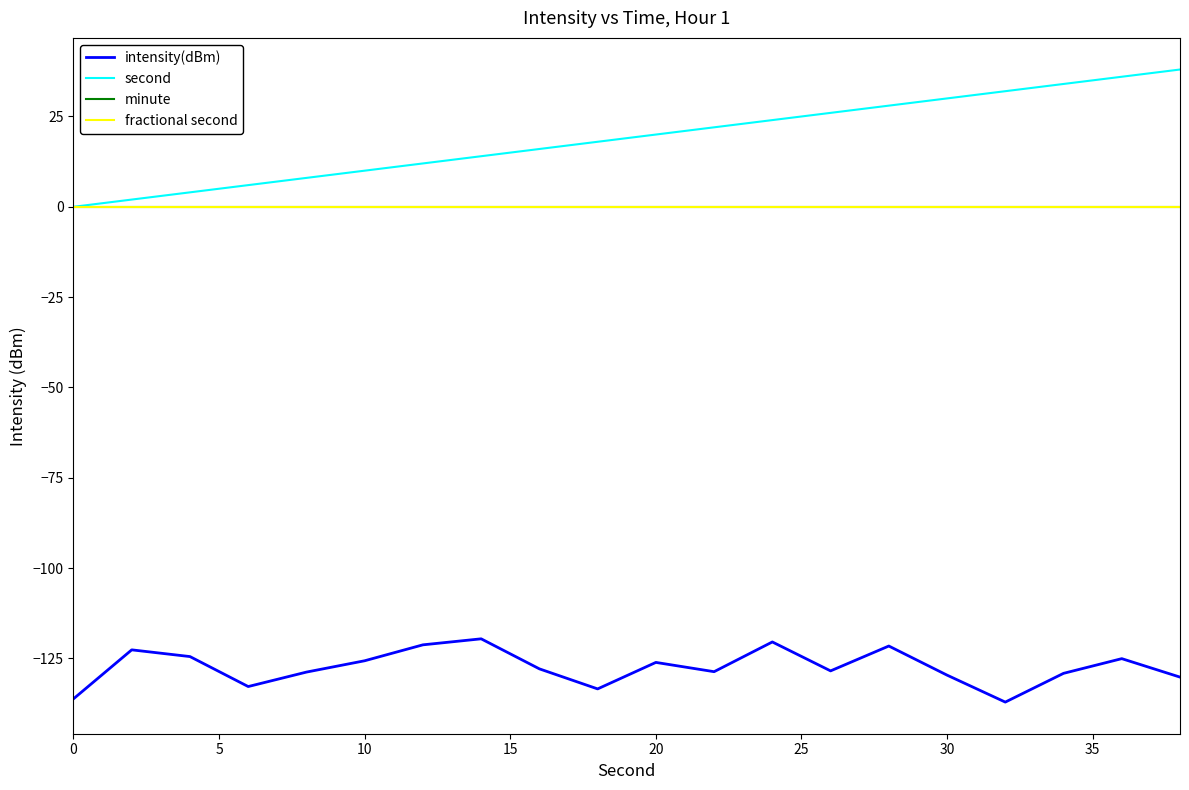

True or false: second and intensity(dBm) cross at least once.

False